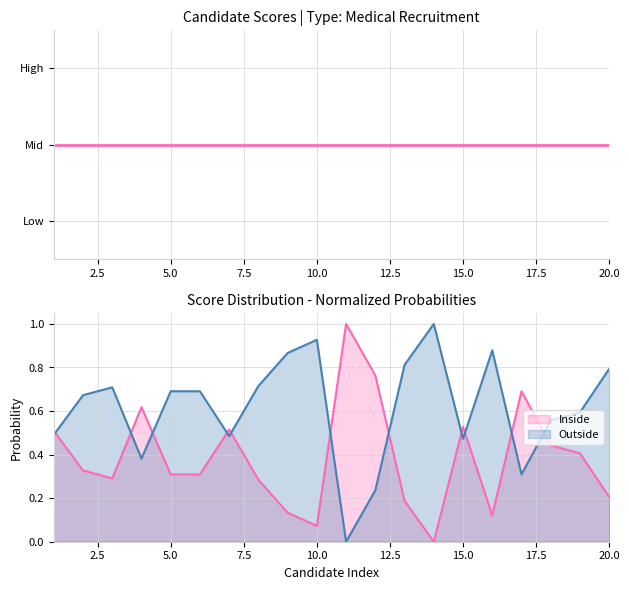

What value does the data have at 2?

0.3